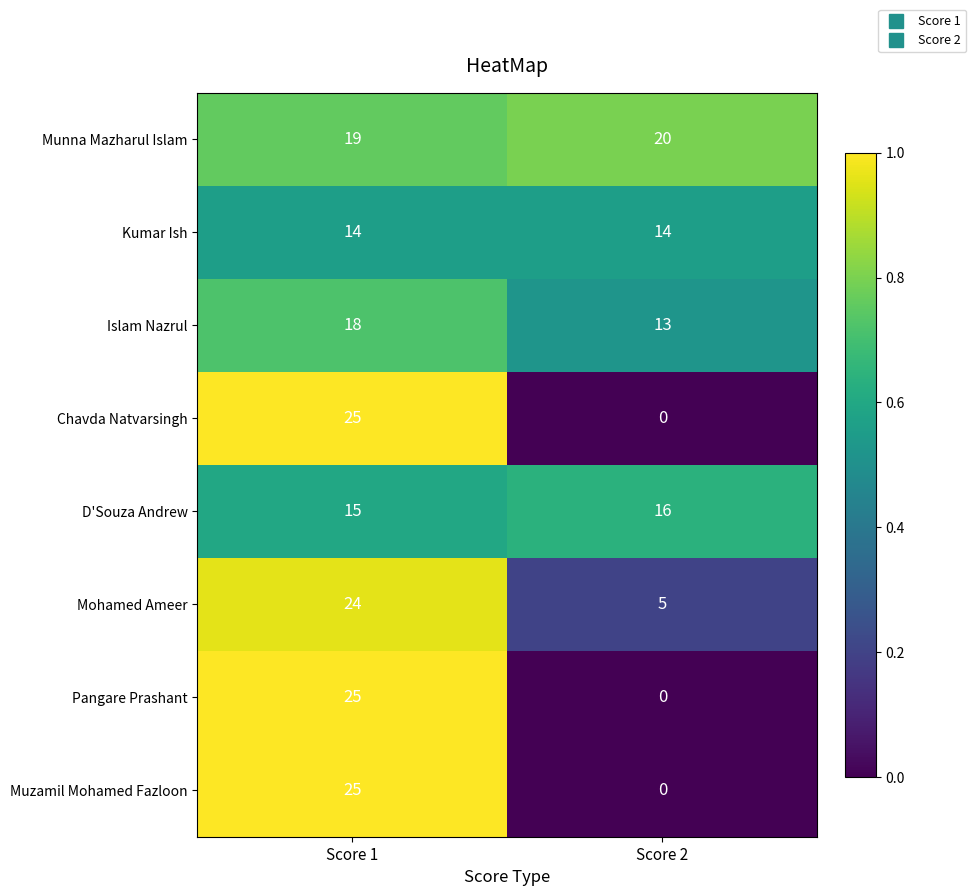

Count the number of categories in the chart.

2